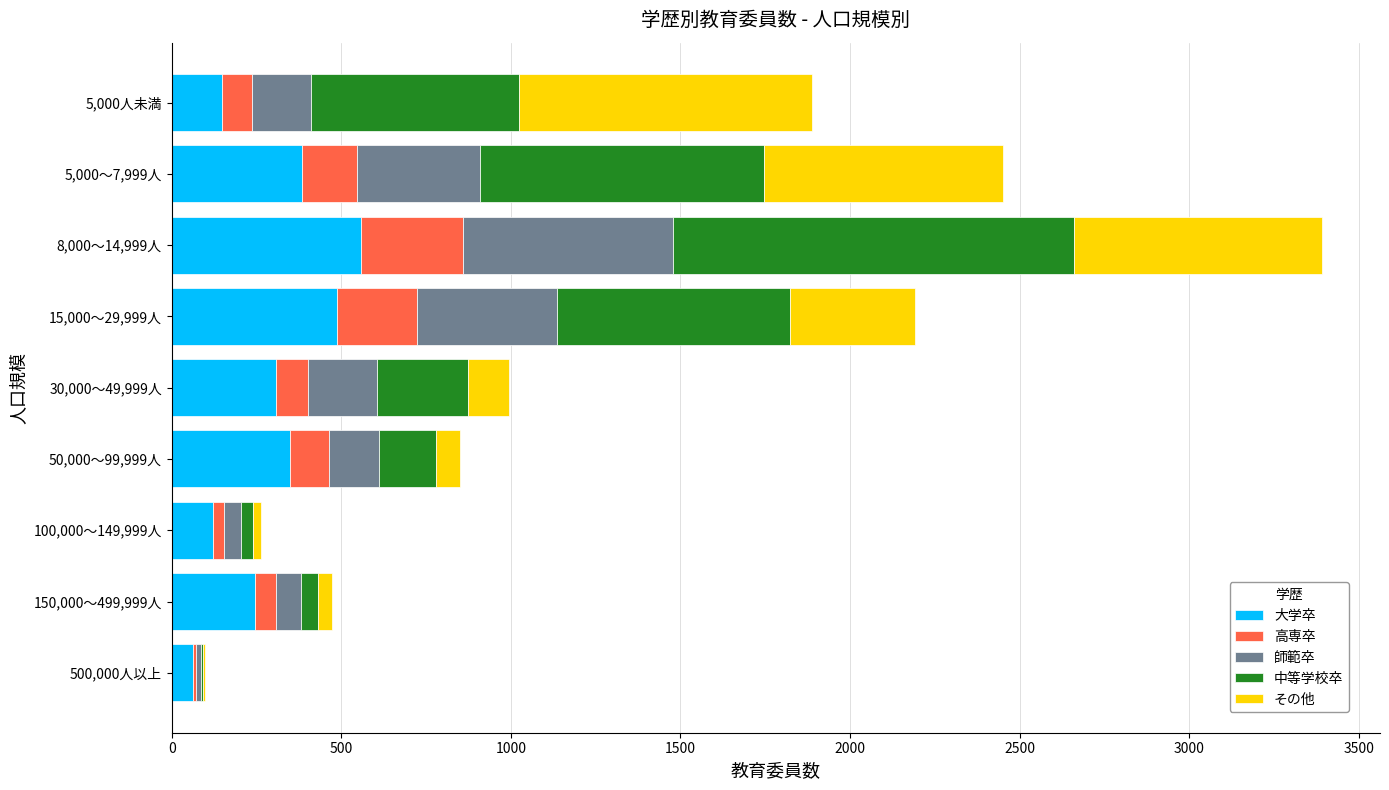

At which category is the sum across all series the highest?

8,000～14,999人